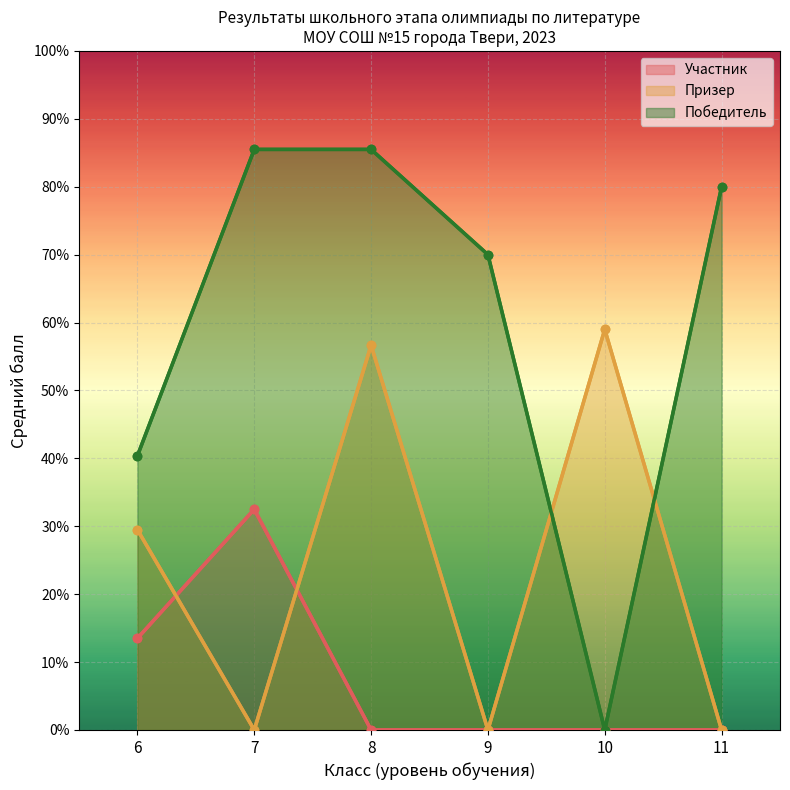

List the series in order of their overall mean, highest first.

Победитель, Призер, Участник